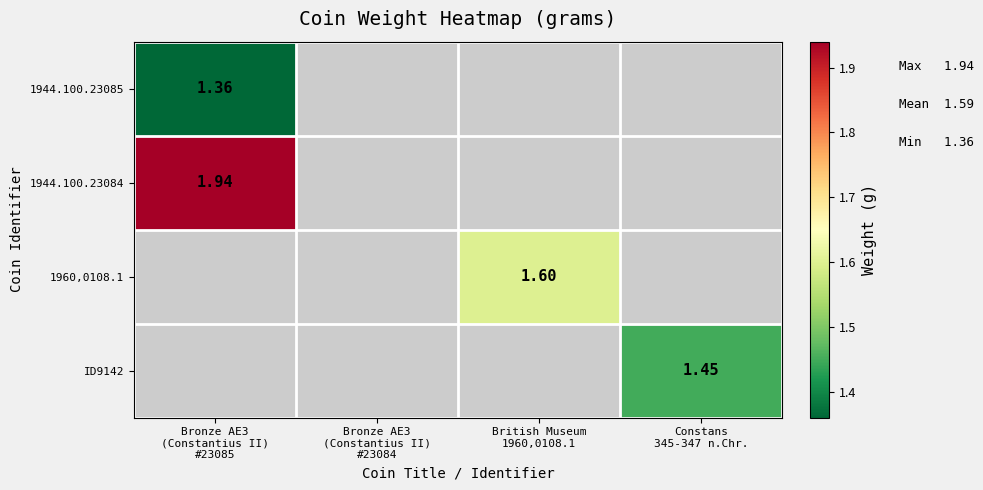

At which label does 1944.100.23085 reach its minimum?

Bronze AE3 (Constantius II) #23085